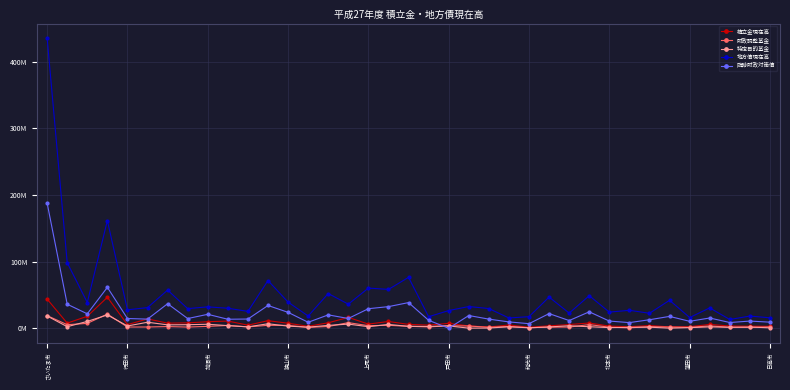

True or false: 特定目的基金 has more than 2 points higher than both neighbors.

True